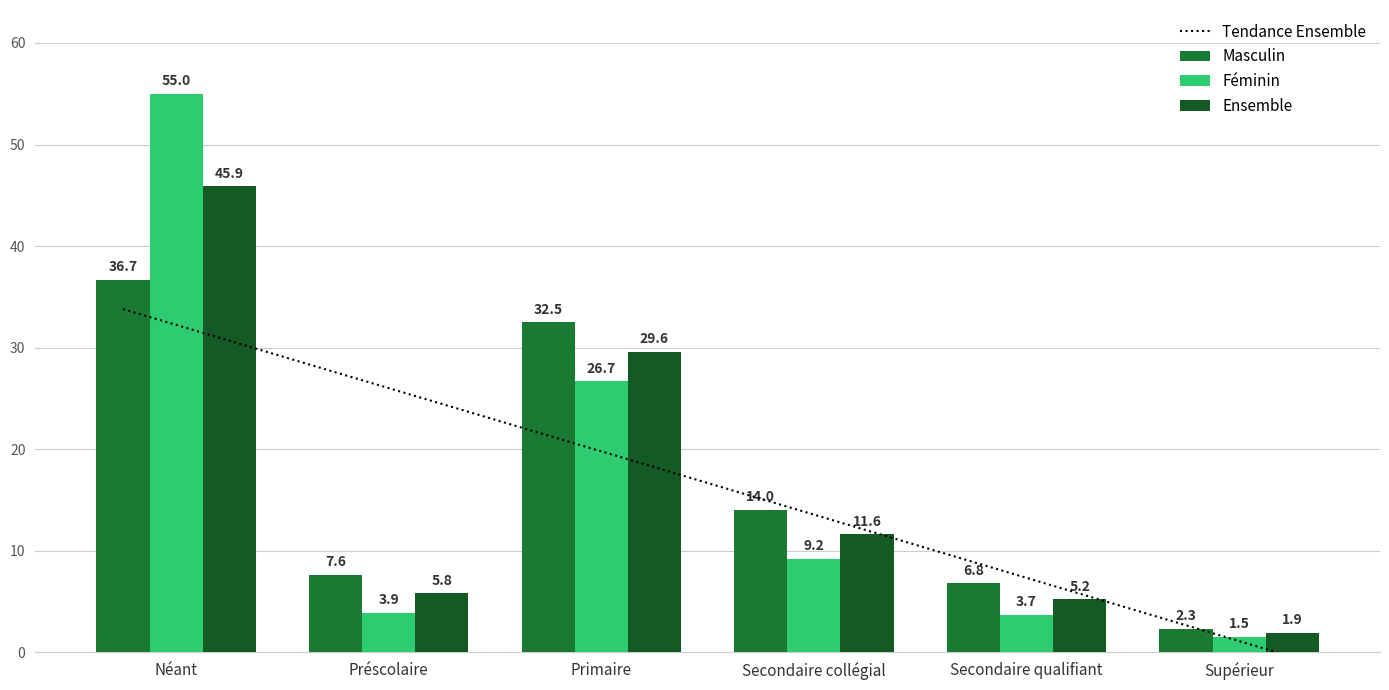

What is the label of the 5th bar from the right?

Préscolaire